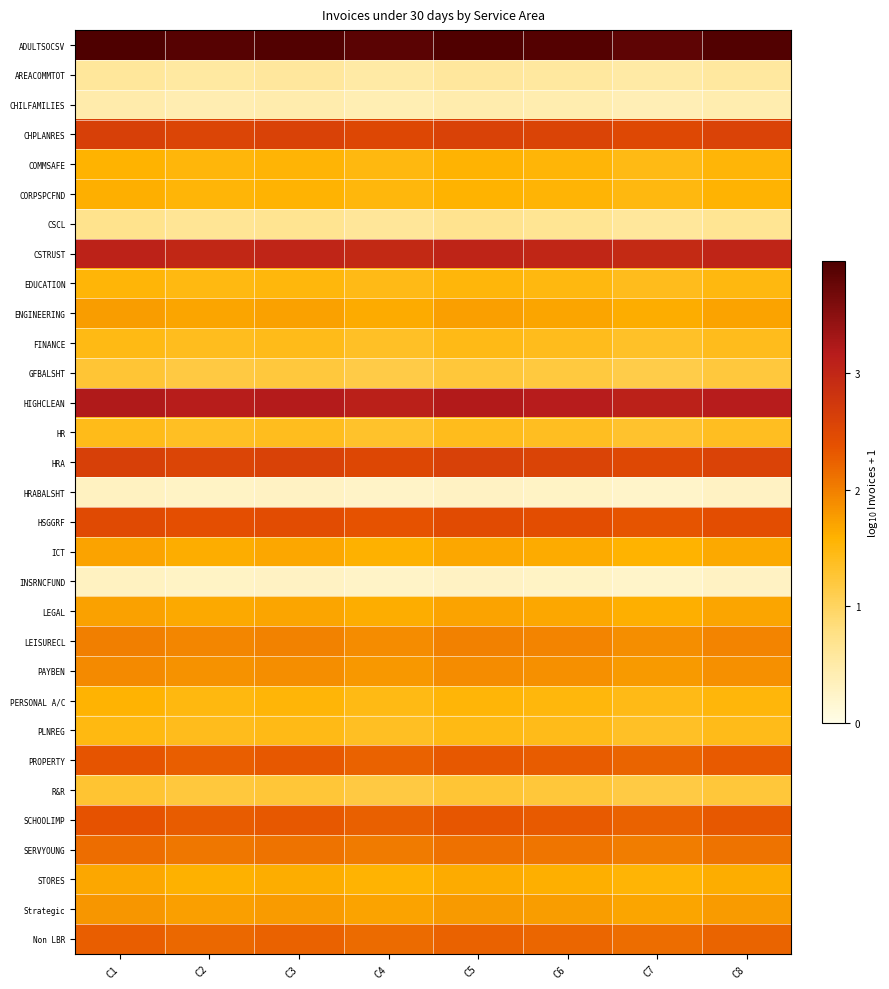

Rank the series at C8 from highest to lowest value.

ADULTSOCSV, HIGHCLEAN, CSTRUST, HRA, CHPLANRES, HSGGRF, SCHOOLIMP, PROPERTY, Non LBR, SERVYOUNG, LEISURECL, PAYBEN, Strategic, ENGINEERING, LEGAL, ICT, STORES, CORPSPCFND, COMMSAFE, PERSONAL A/C, EDUCATION, PLNREG, FINANCE, HR, R&R, GFBALSHT, CSCL, AREACOMMTOT, CHILFAMILIES, HRABALSHT, INSRNCFUND